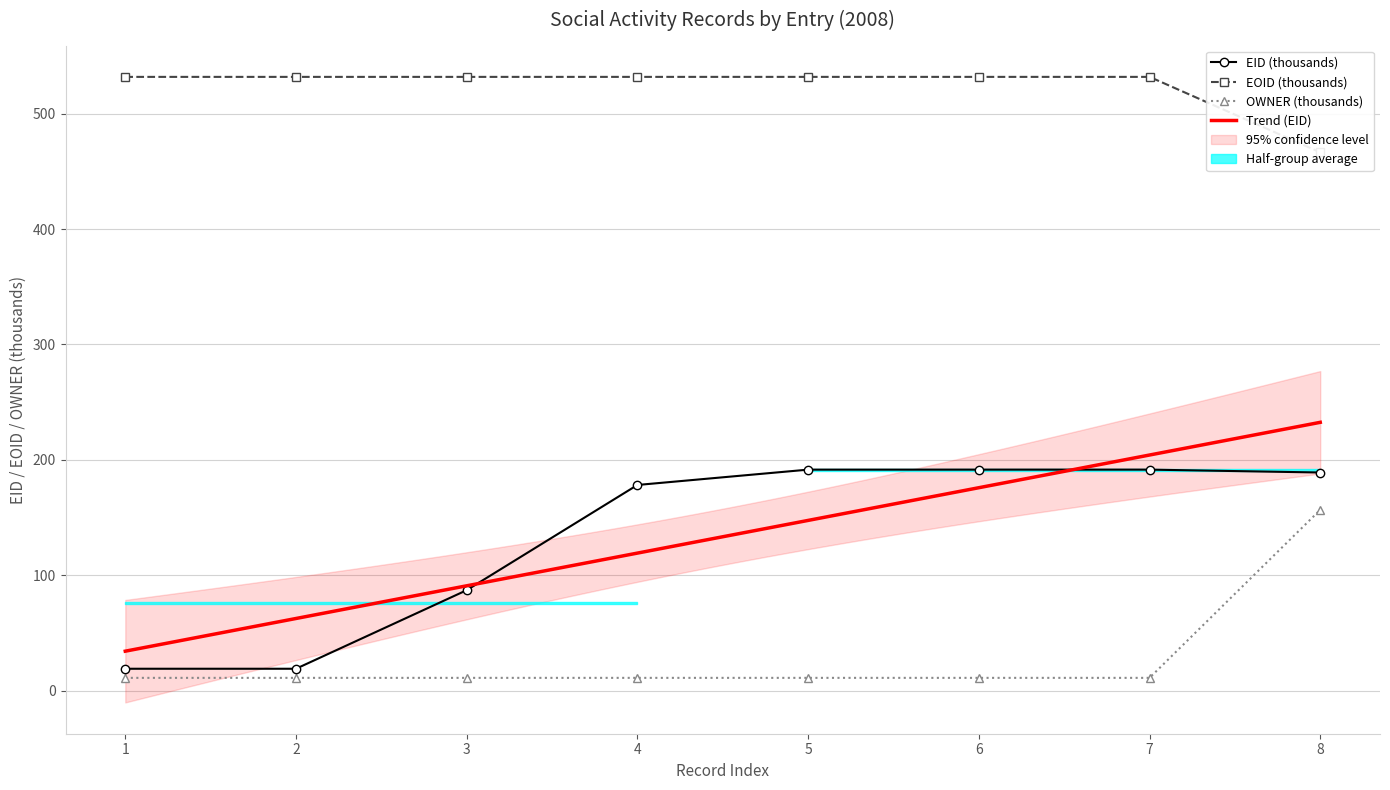

Which series has the largest total across all categories?

EOID